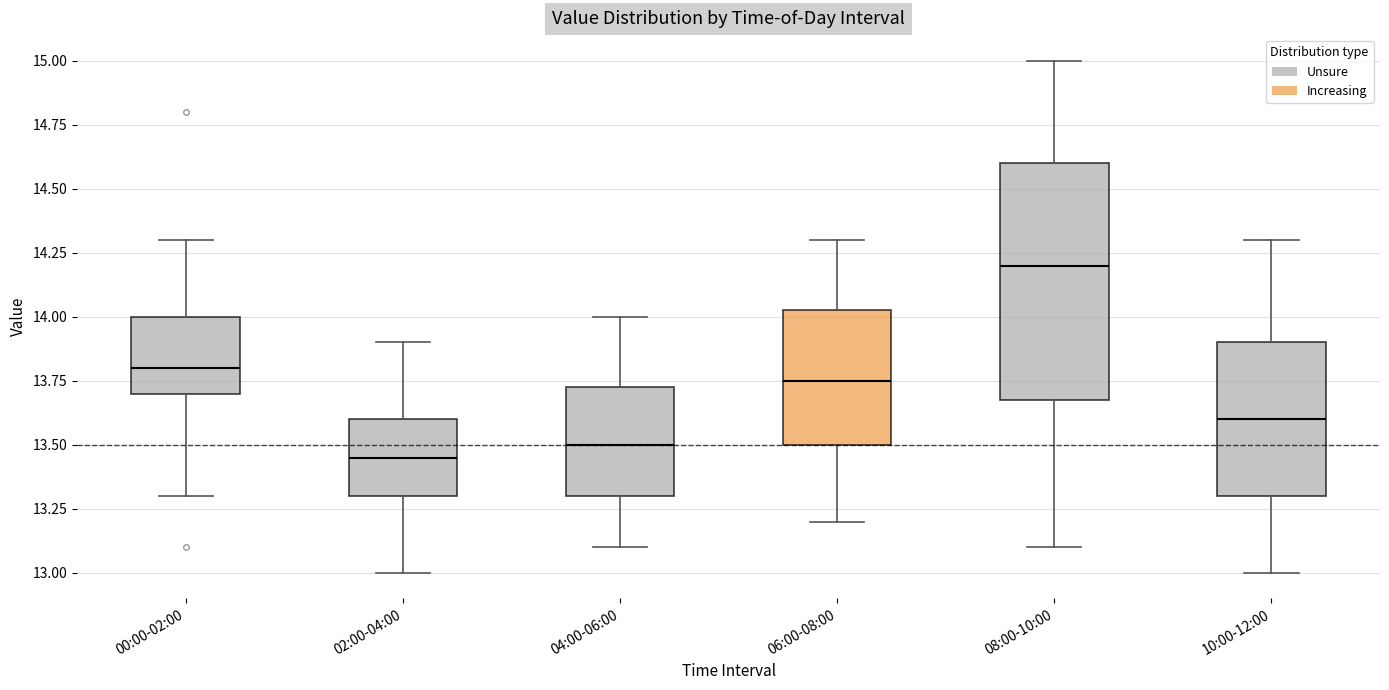

Comparing the boxes themselves (not the whiskers), which one is the tallest?

08:00-10:00